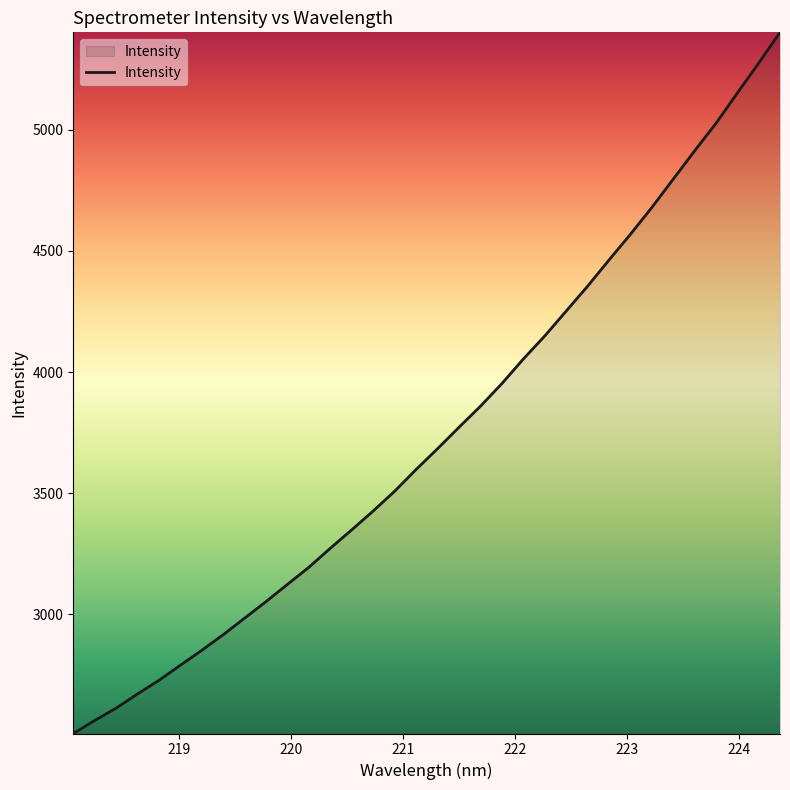

What is the minimum value shown in the chart?

2508.6